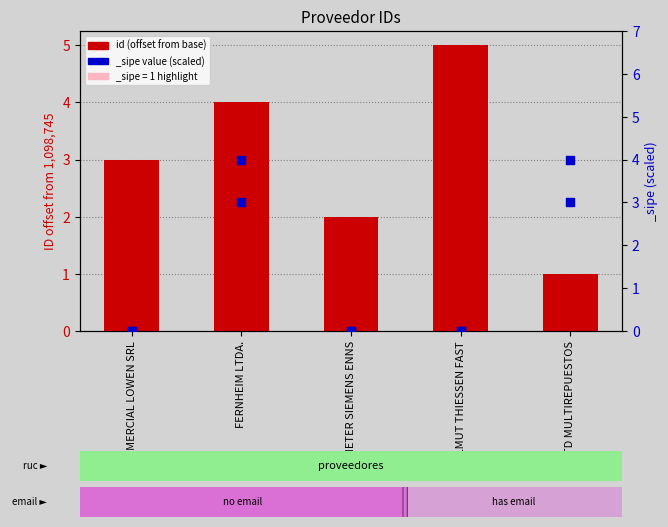

What is the change in value from DIETER SIEMENS ENNS to HELMUT THIESSEN FAST?

+3